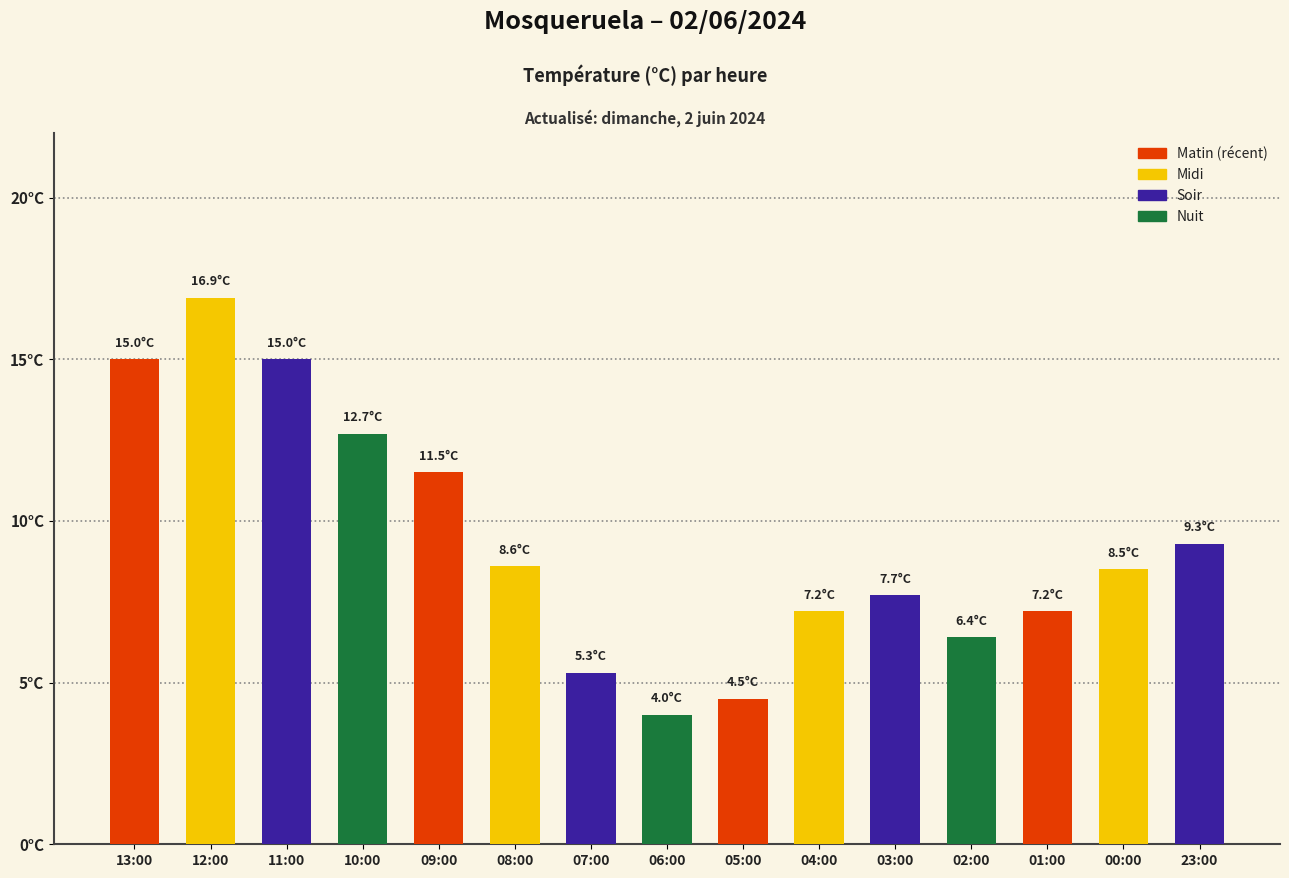

Are the bars horizontal?

No